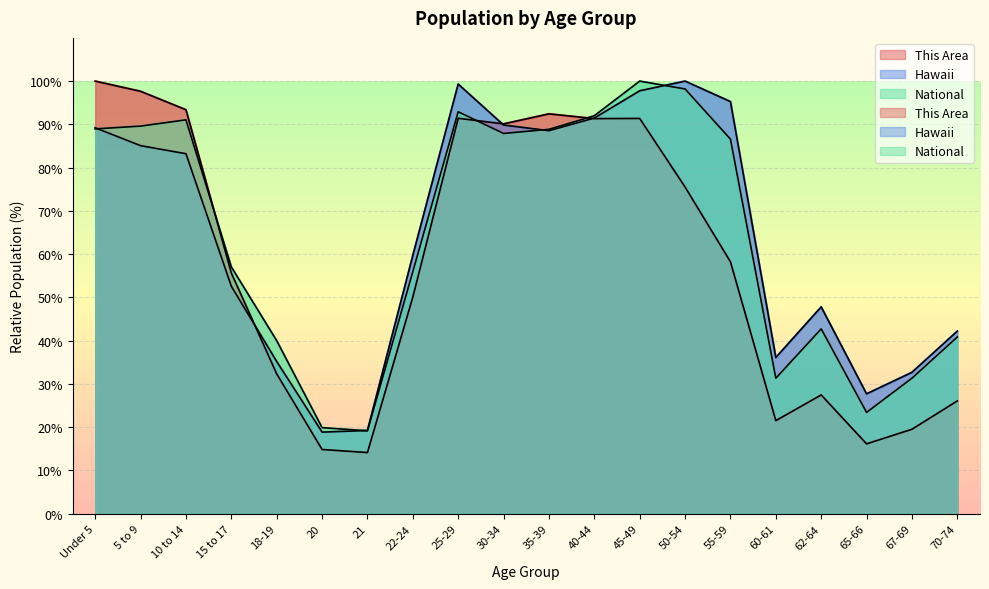

What is the average value of the National series?

63.9